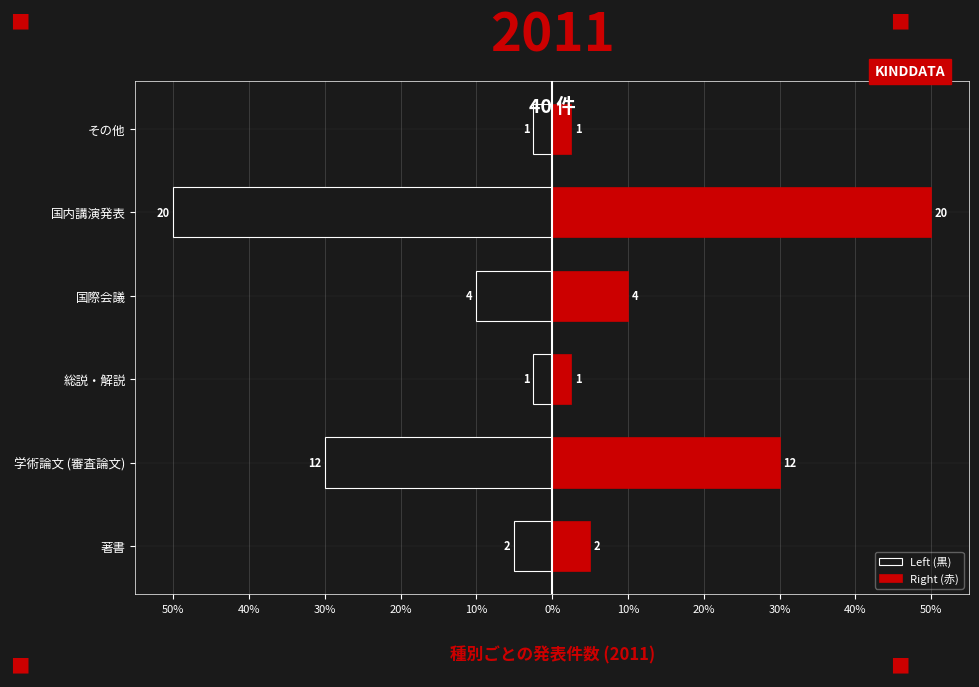

What is the sum of all Right (赤) values?

100.0